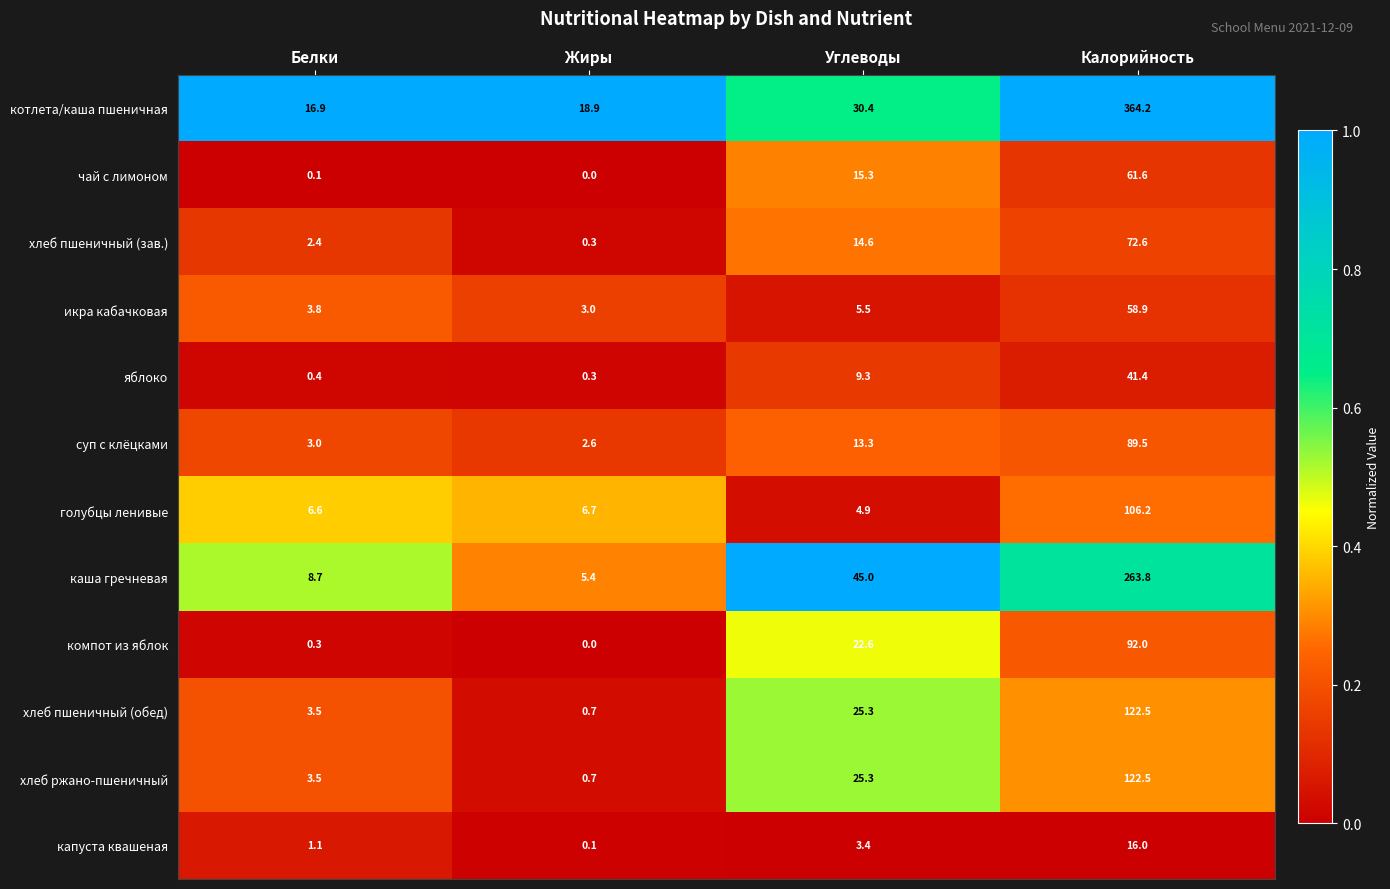

What is the difference between the капуста квашеная values at Белки and Углеводы?

2.3